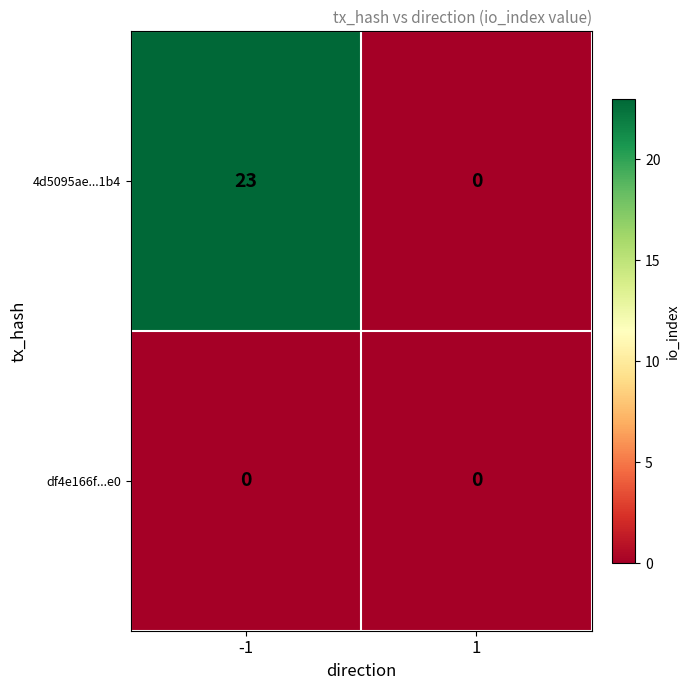

Rank the series by their maximum value, from highest to lowest.

4d5095ae...1b4, df4e166f...e0